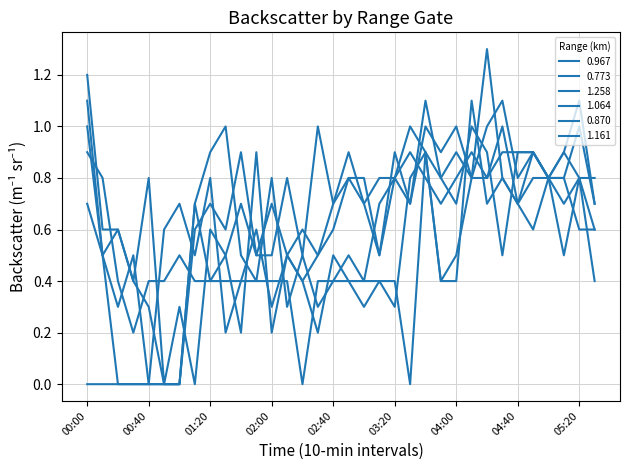

How many lines are shown in the chart?

6